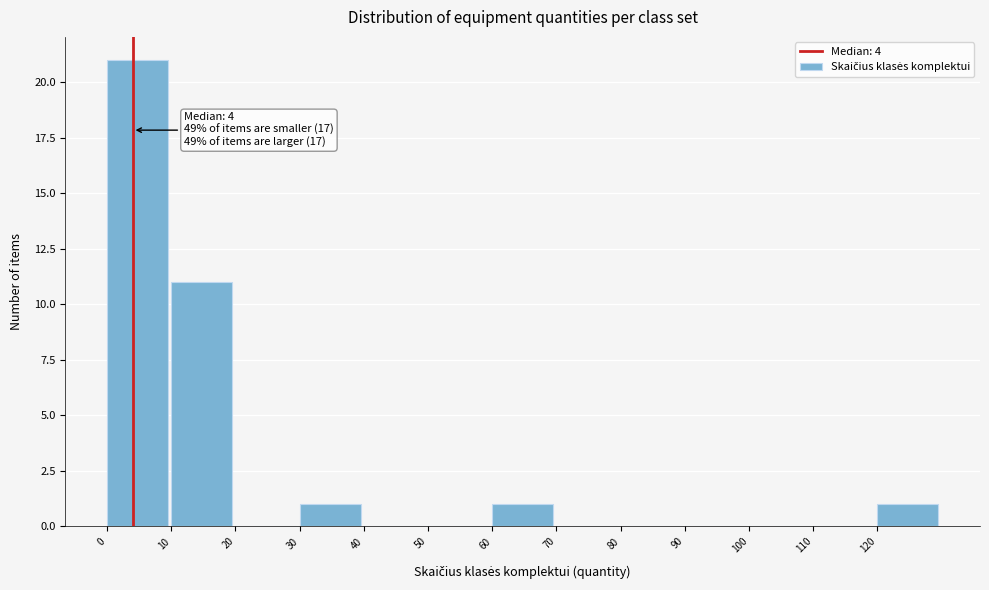

Which range on the x-axis has the tallest bar?

0 to 10